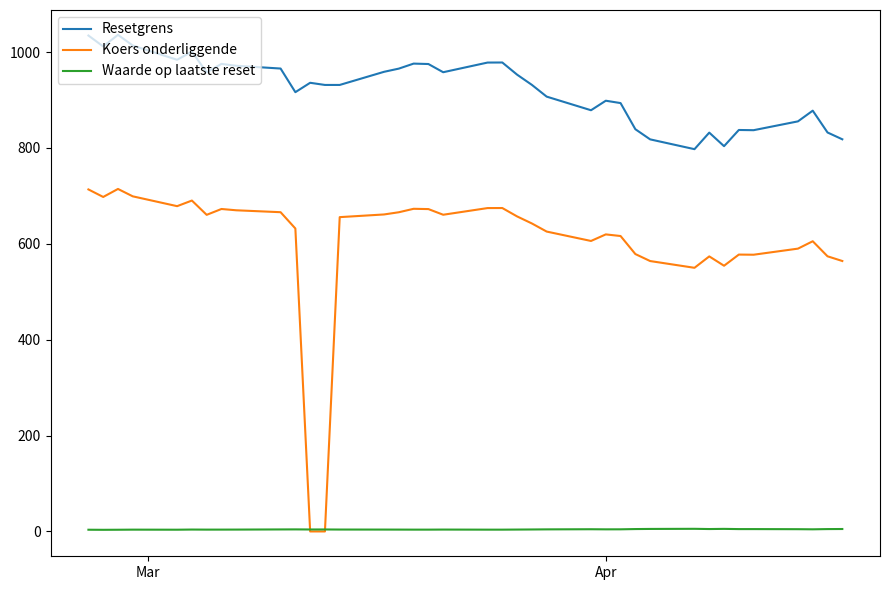

Does the chart have visible grid lines?

No